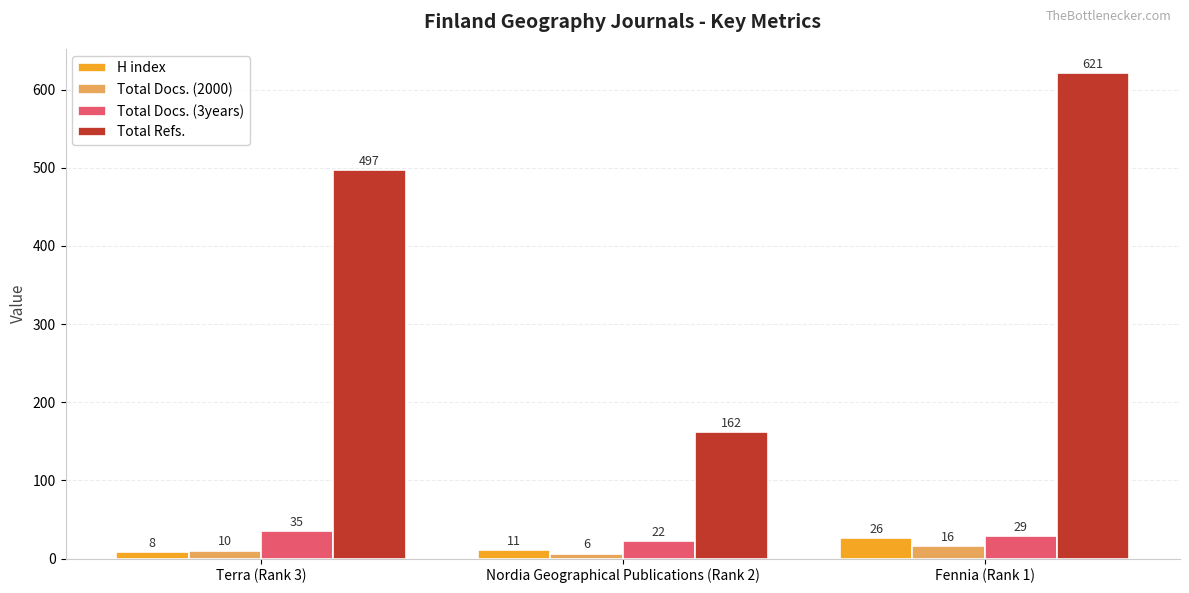

What is the smallest value displayed?

6